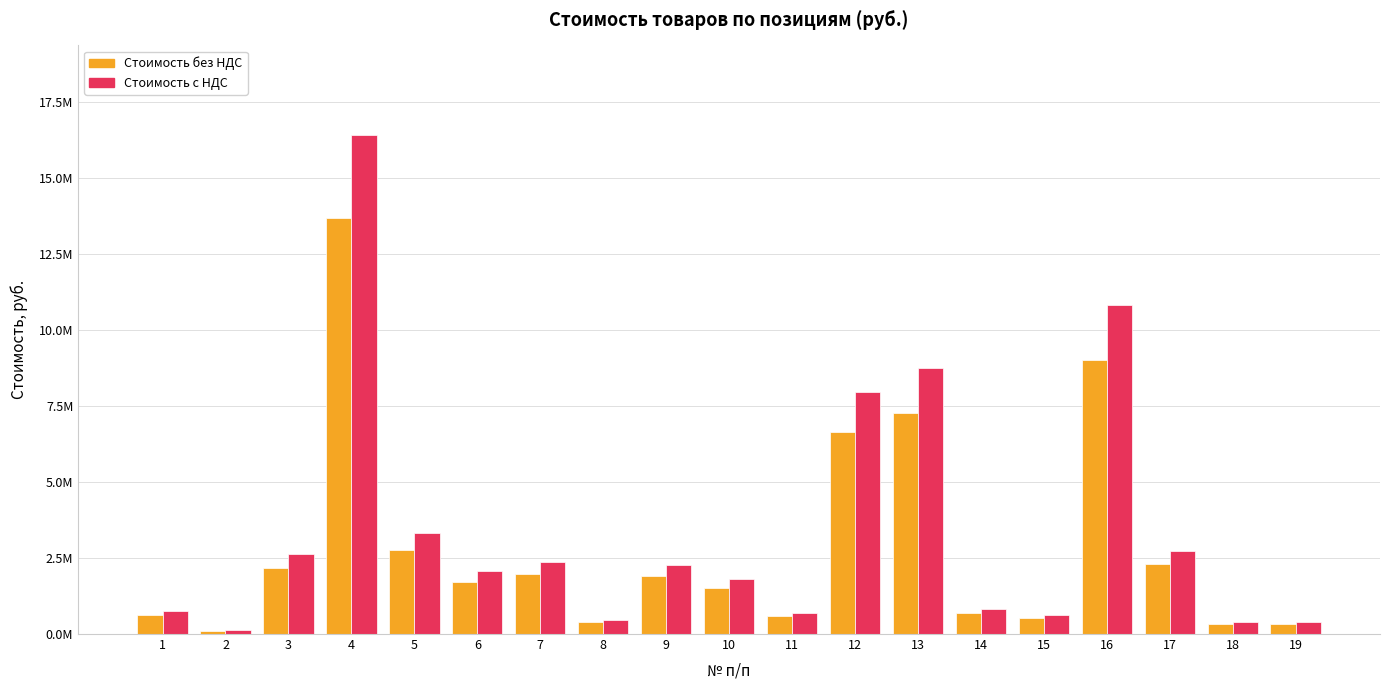

The Стоимость без НДС series shows 630041.8 at 1. True or false?

True